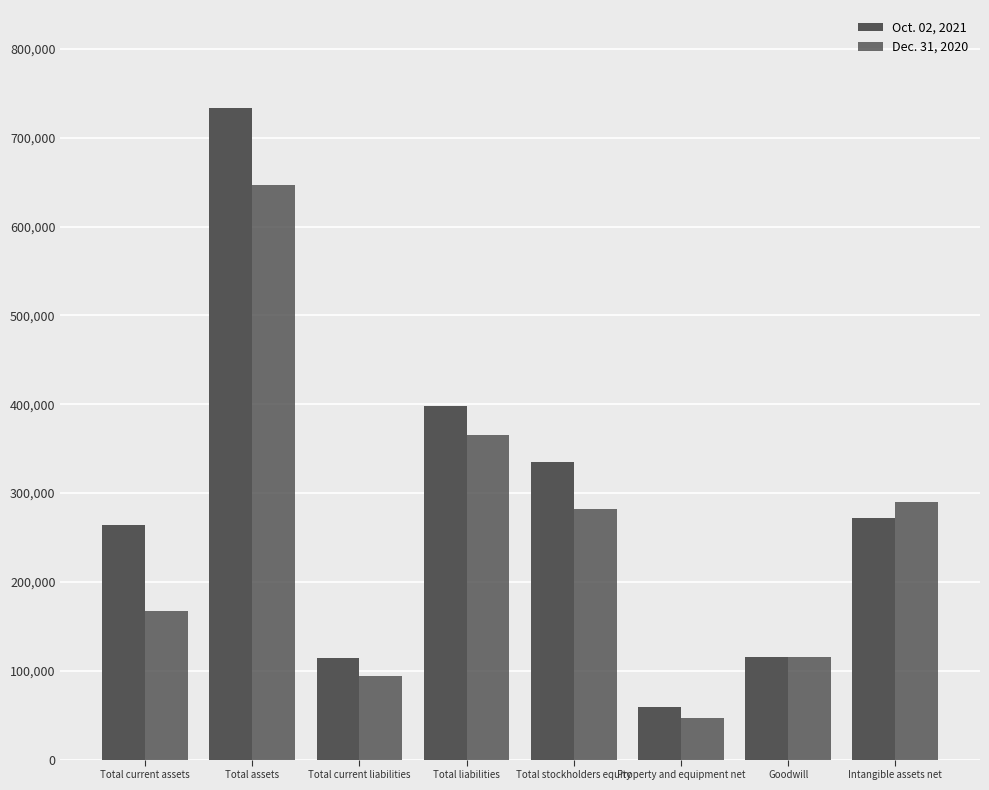

What is the difference between the highest and lowest values at Total stockholders equity?

53886